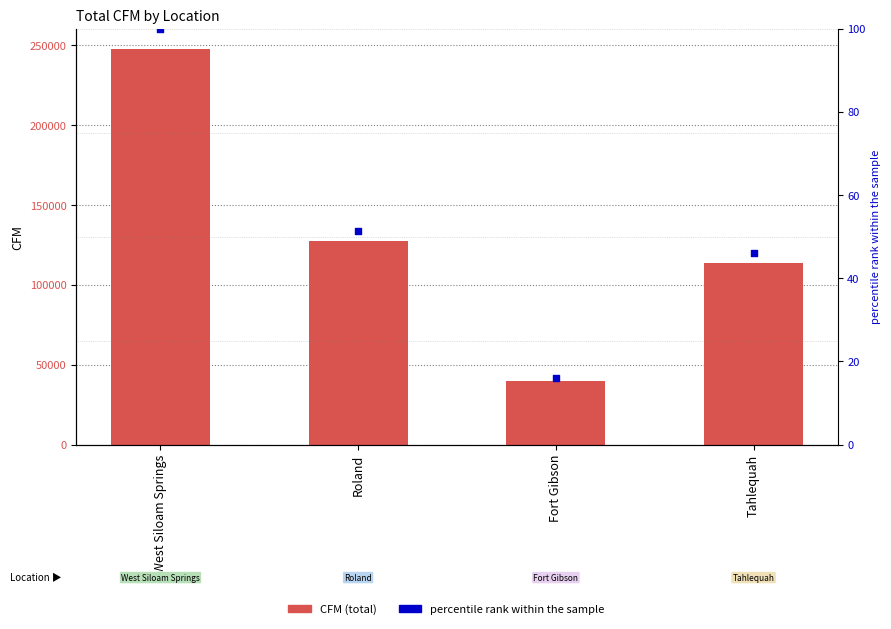

What is the change in value from Roland to Tahlequah?

-13500